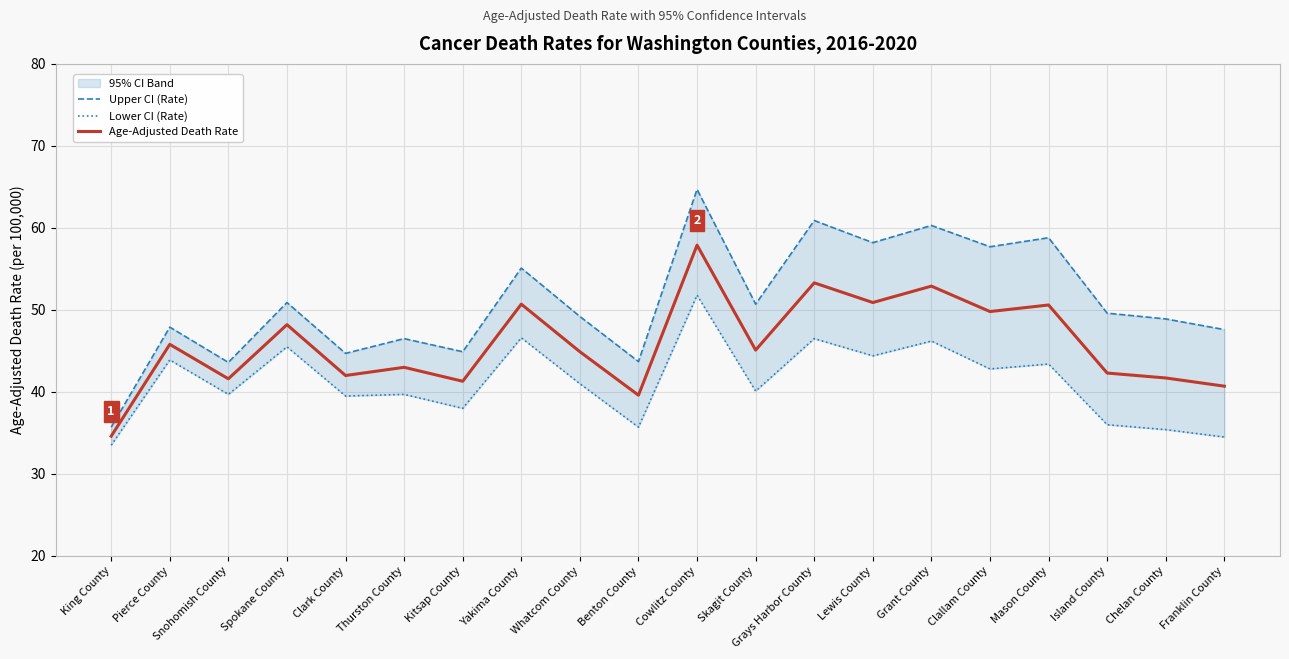

At how many categories does at least one series exceed 53?

7